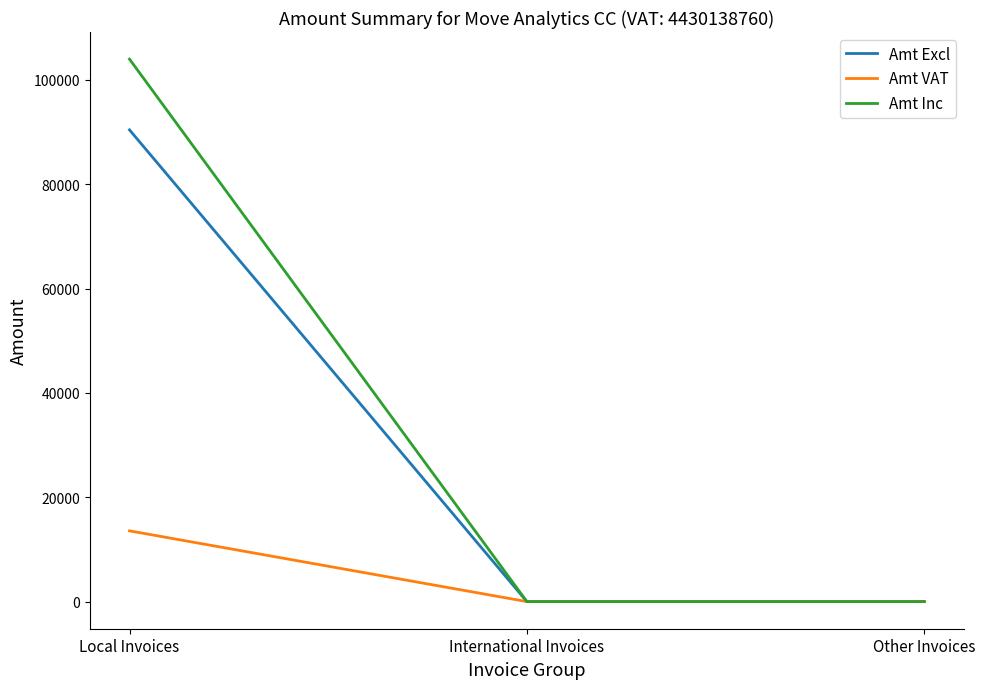

How many lines are shown in the chart?

3